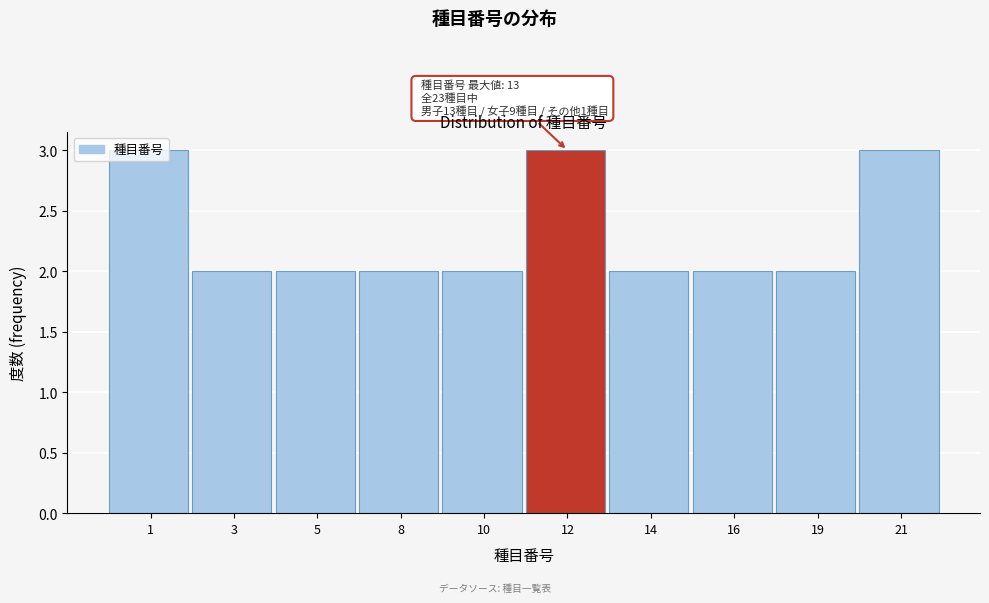

Approximately how many times larger is the value at 14 compared to 5?

1.0